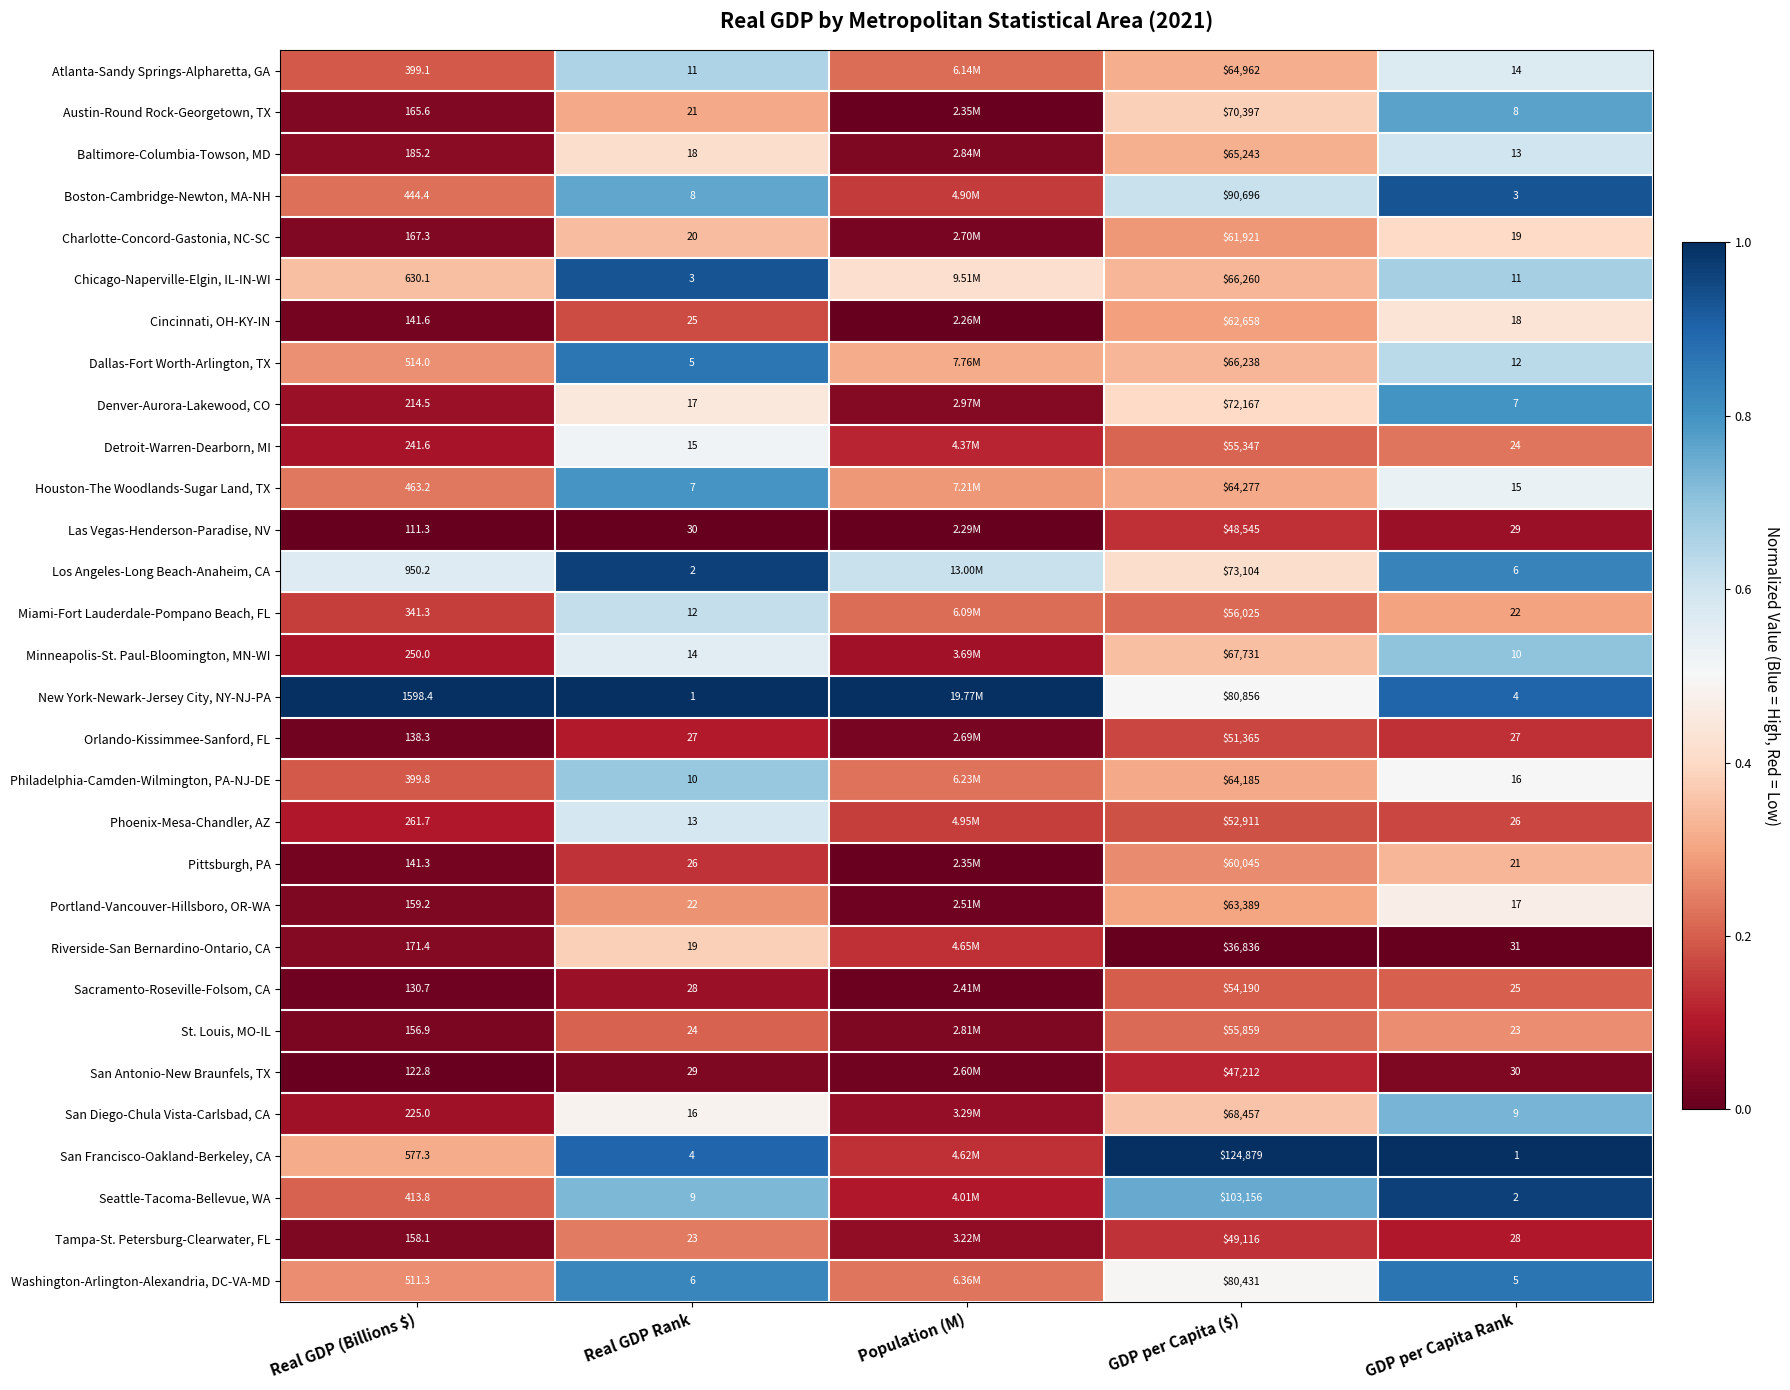

Between Real GDP Rank and GDP per Capita ($), which series saw the biggest shift?

San Francisco-Oakland-Berkeley, CA